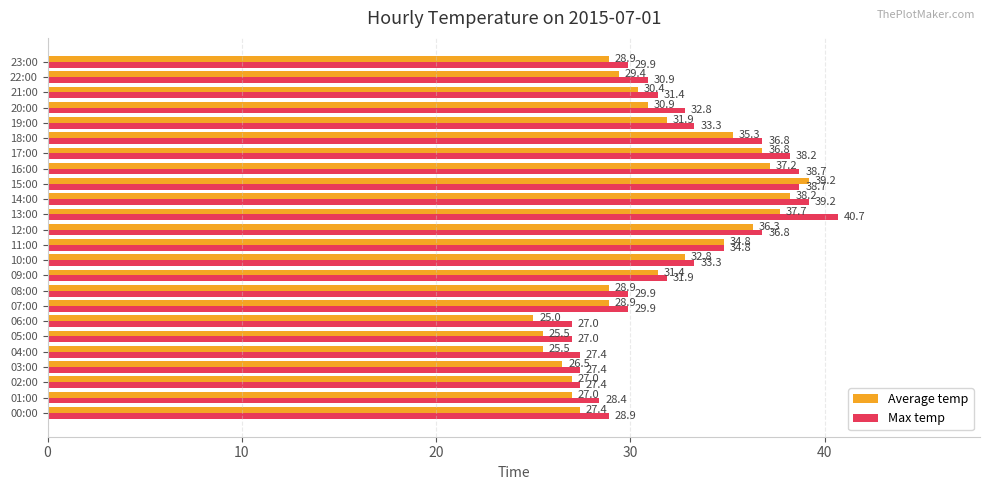

Read the Max temp value at 13:00.

40.7